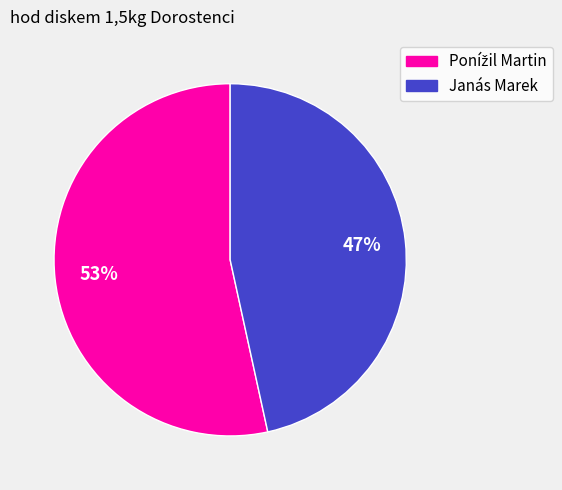

Does any single category account for the majority?

Yes